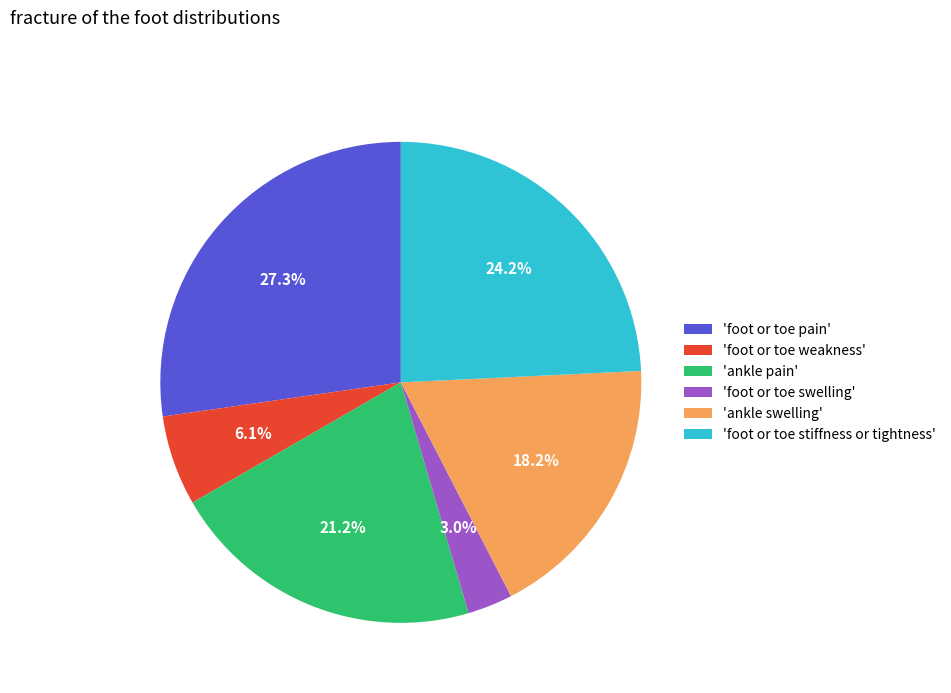

Is there any slice that represents more than half of the pie?

No